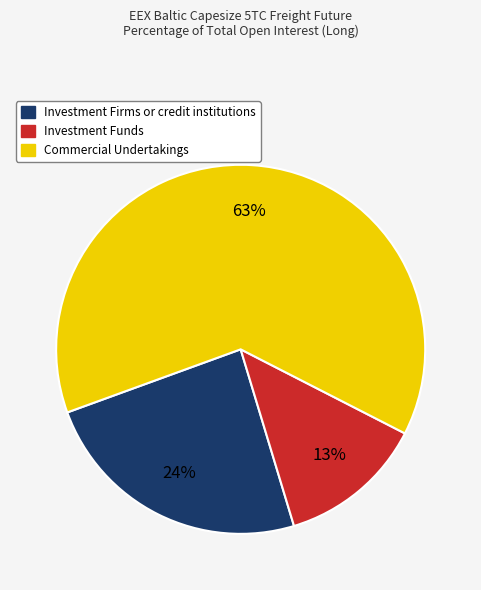

To the nearest percent, what is the difference between the Investment Firms or credit institutions and Commercial Undertakings slice percentages?

39%